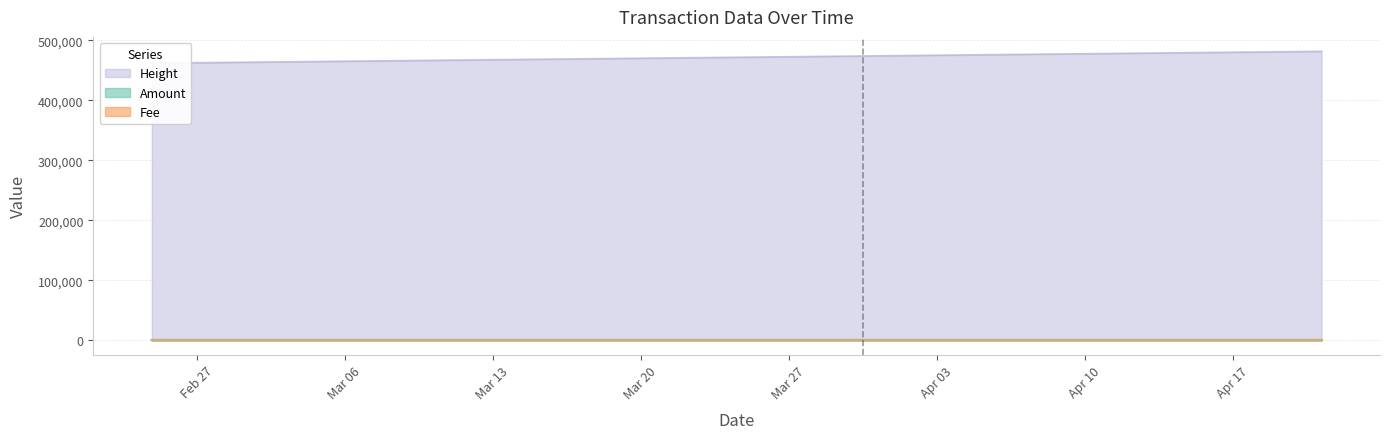

How many lines are shown in the chart?

2